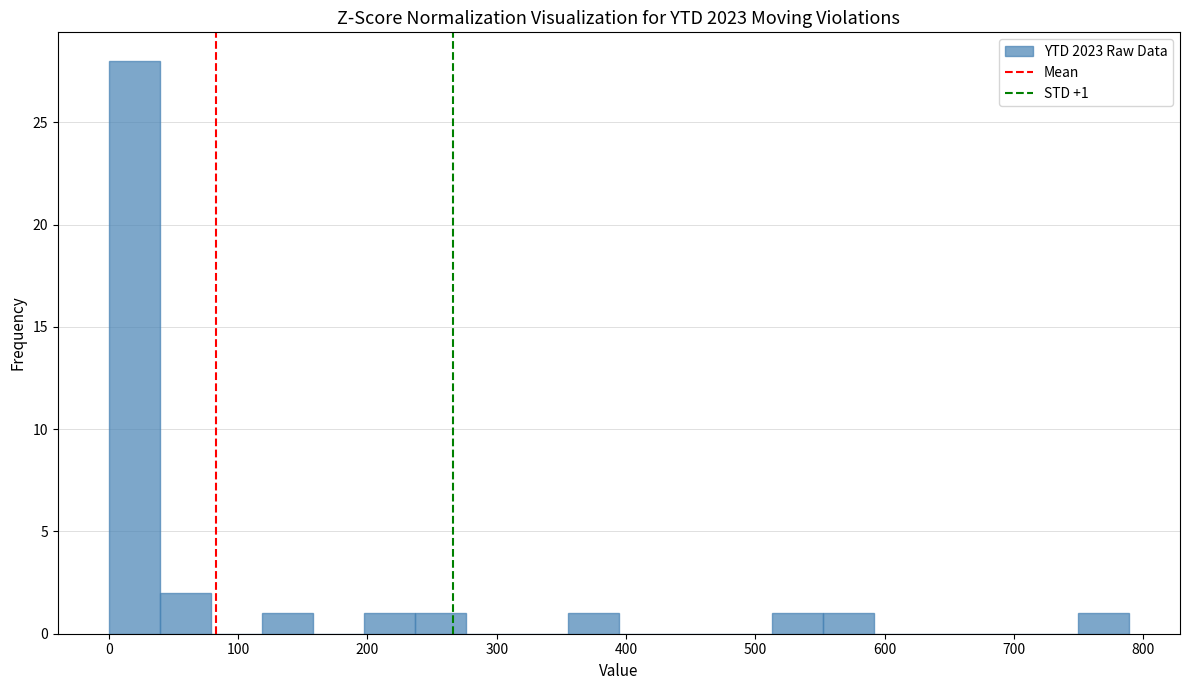

Read against the x-axis, roughly where is the centre of the tallest bar?

20